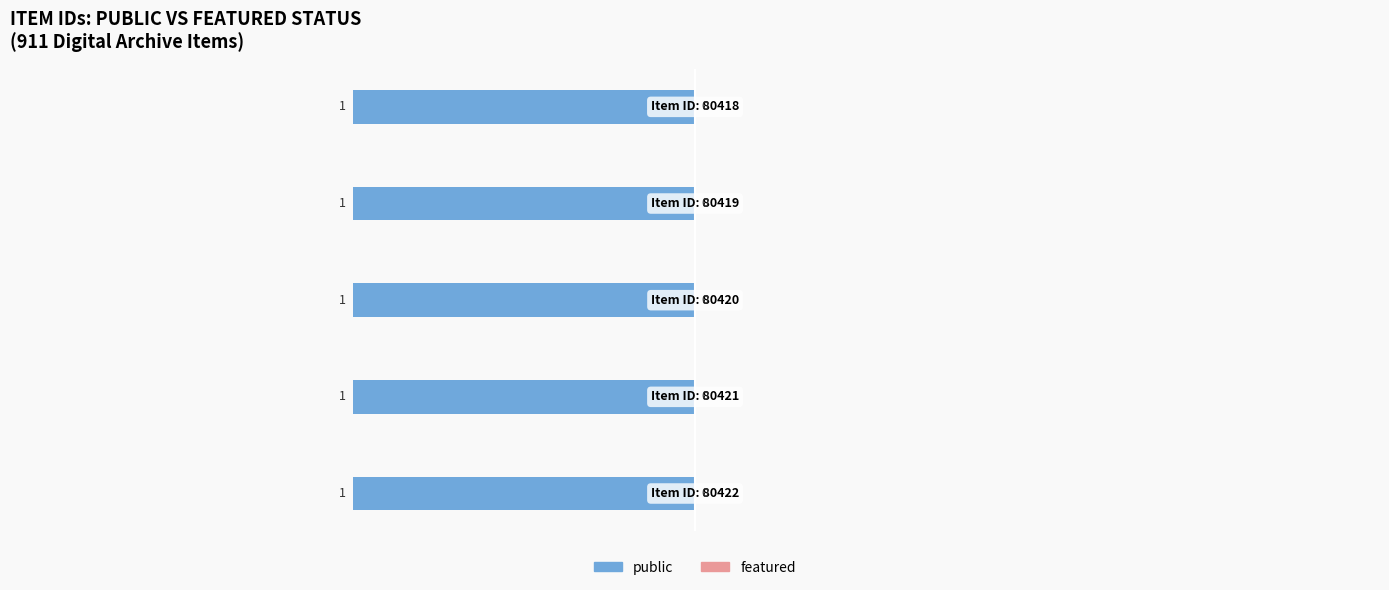

At which category does the chart reach its minimum across all series?

80422